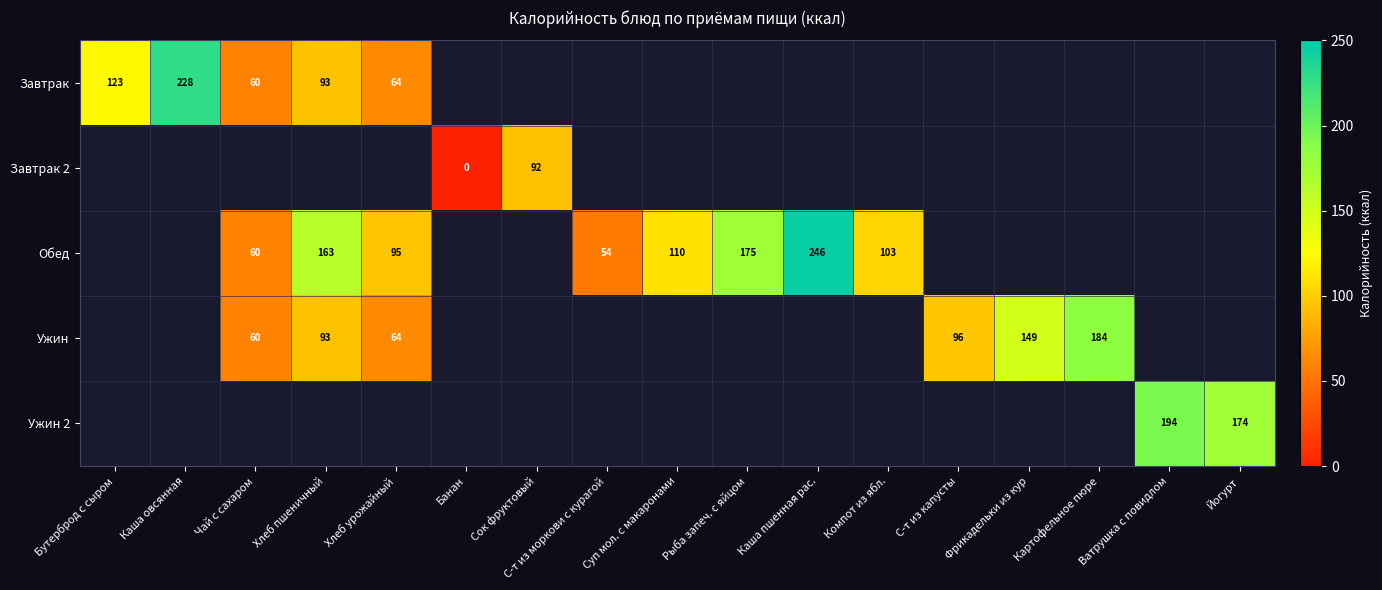

What is the total value across all series at Каша овсянная?

228.4